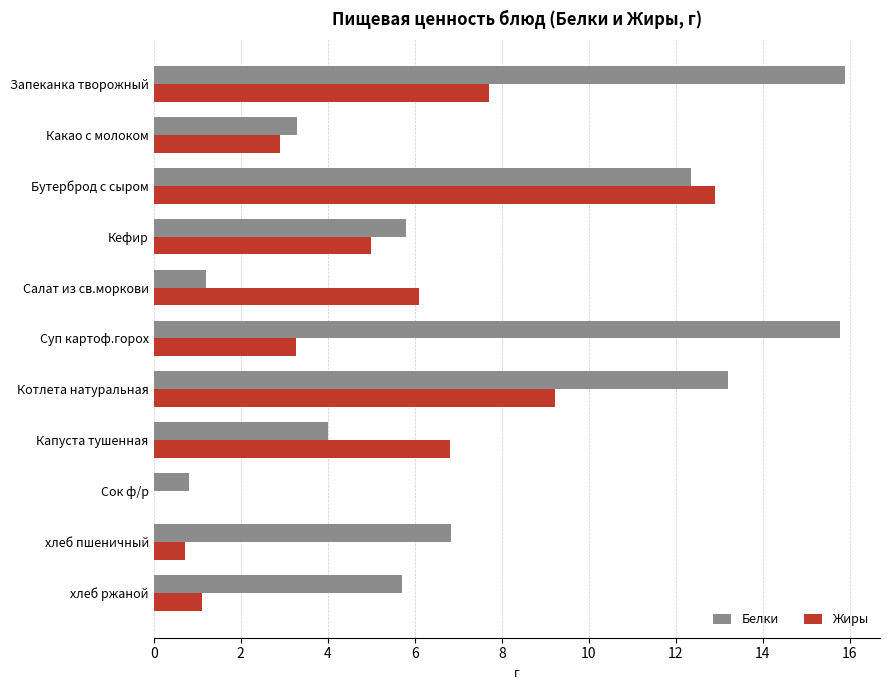

What is the sum of the Жиры values at Котлета натуральная and Запеканка творожный?

16.9